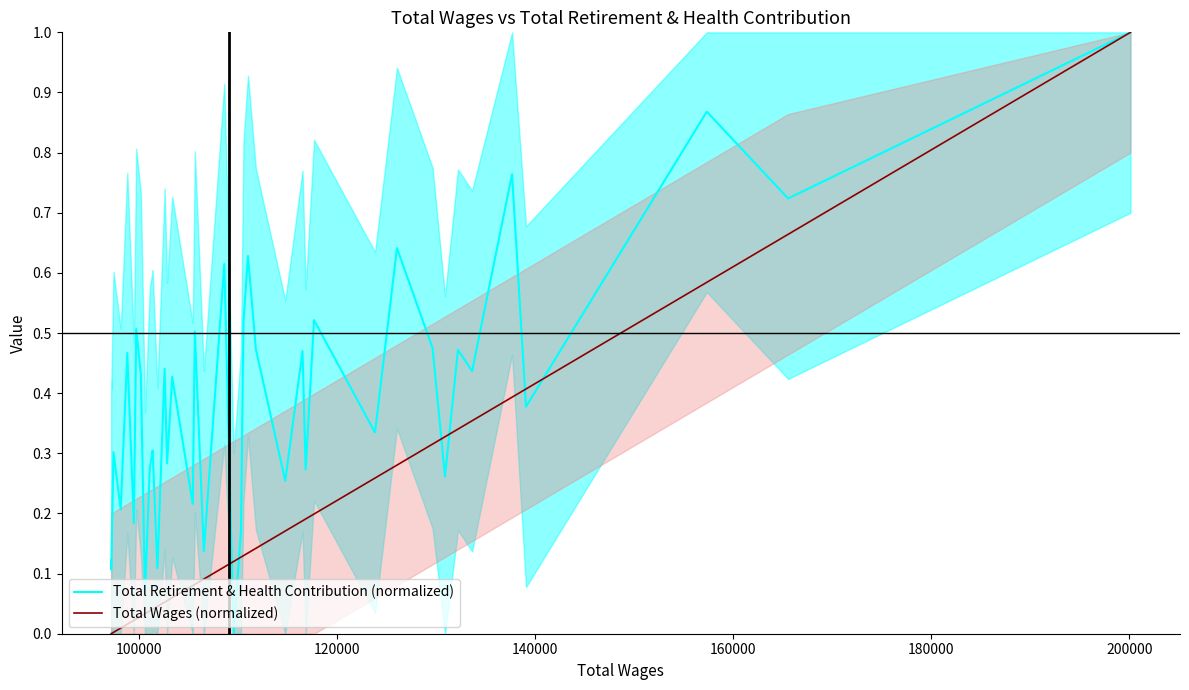

What is the sum of all Total Retirement & Health Contribution (normalized) values?

15.7